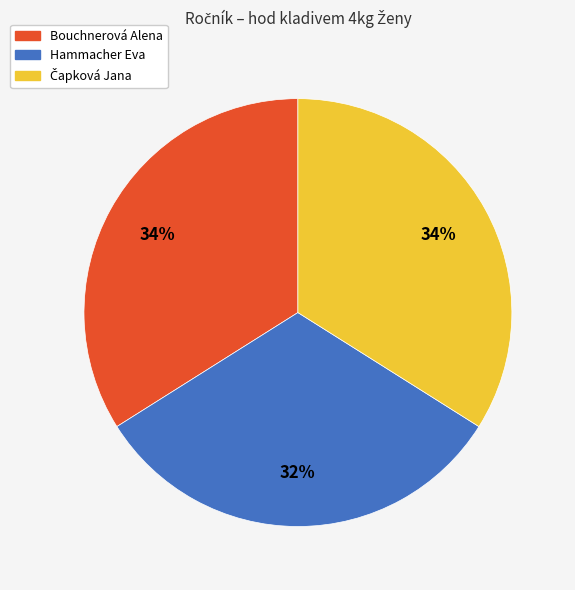

How many slices are in this pie chart?

3